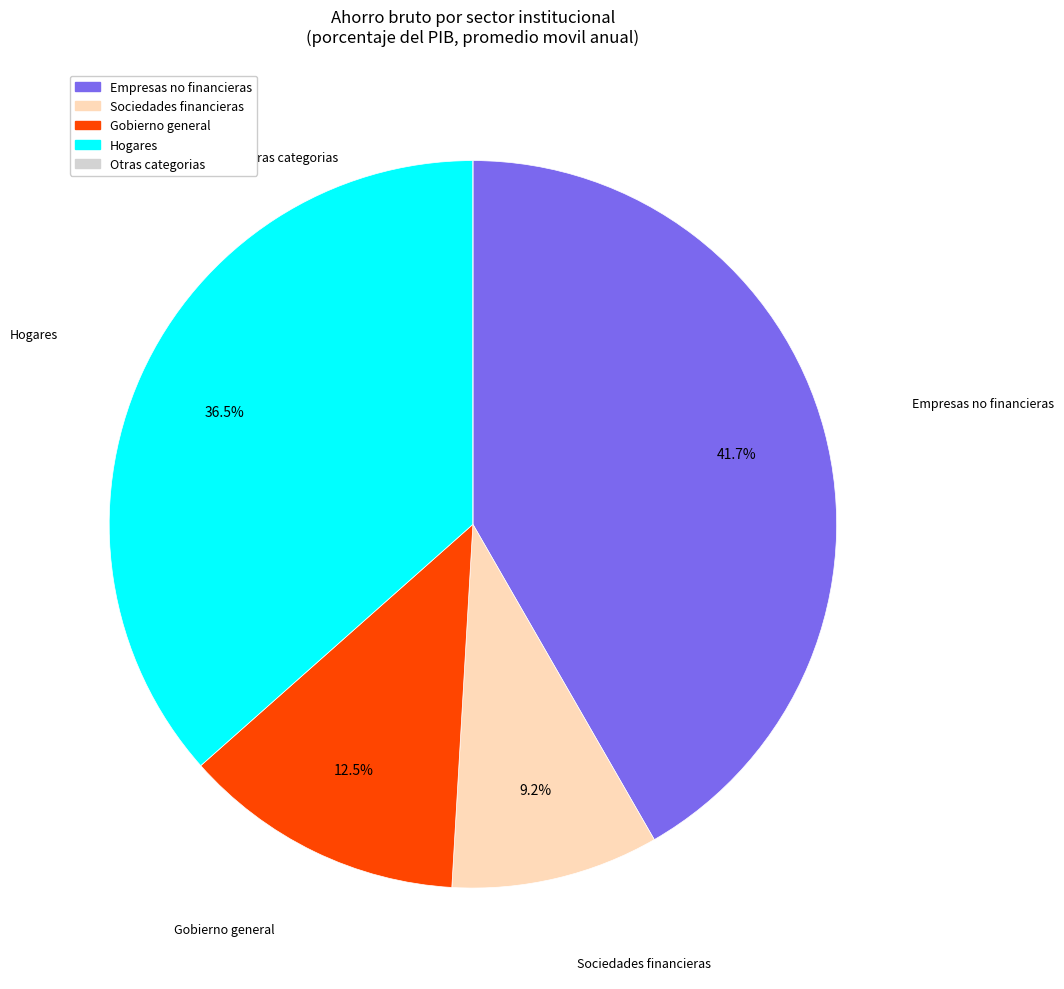

Approximately how many times larger is the value at Empresas no financieras compared to Sociedades financieras?

4.5